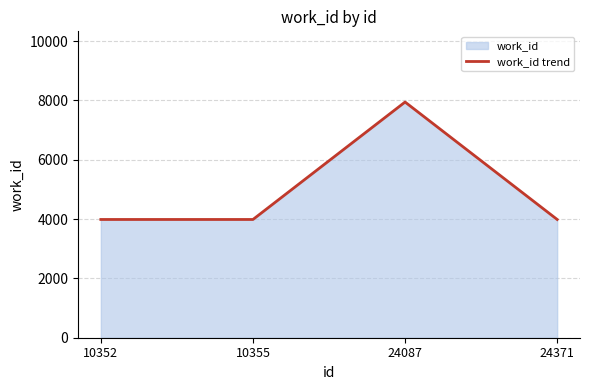

Which category has the lowest value across all series?

10352